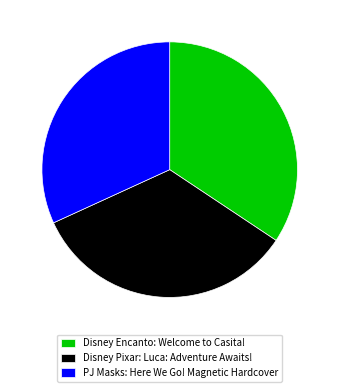

What is the ratio of the value at PJ Masks: Here We Go! Magnetic Hardcover to the value at Disney Pixar: Luca: Adventure Awaits!?

0.9